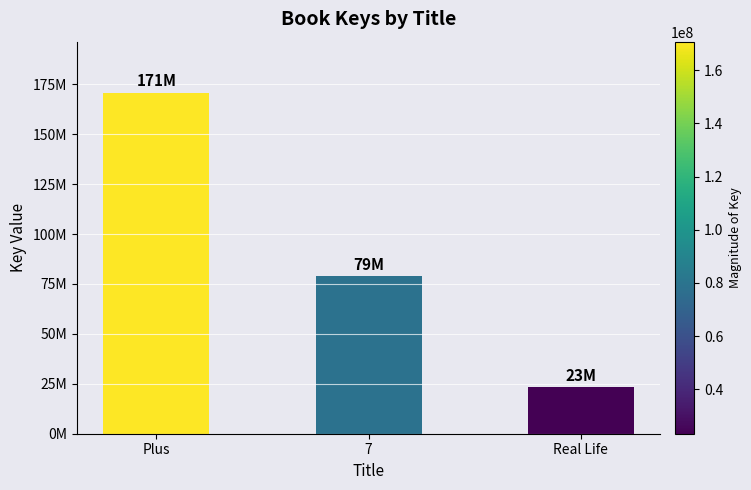

Rank the categories by value from lowest to highest.

Real Life, 7, Plus